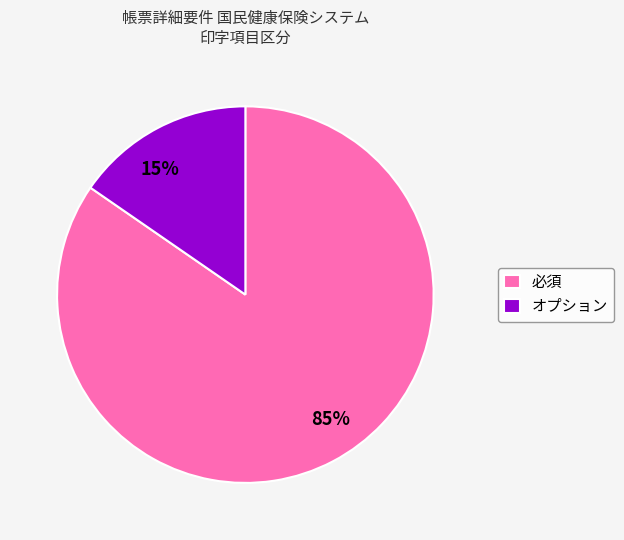

Do 必須 and オプション together represent more than half of the pie?

Yes